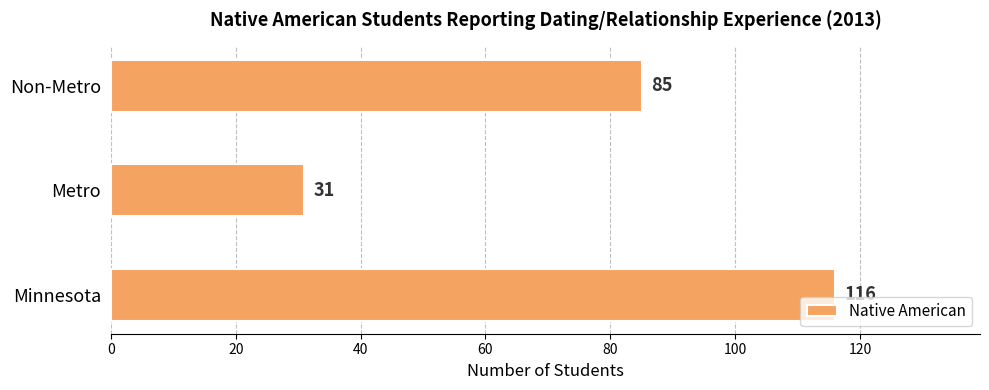

True or false: the data shows 116 at Minnesota.

True